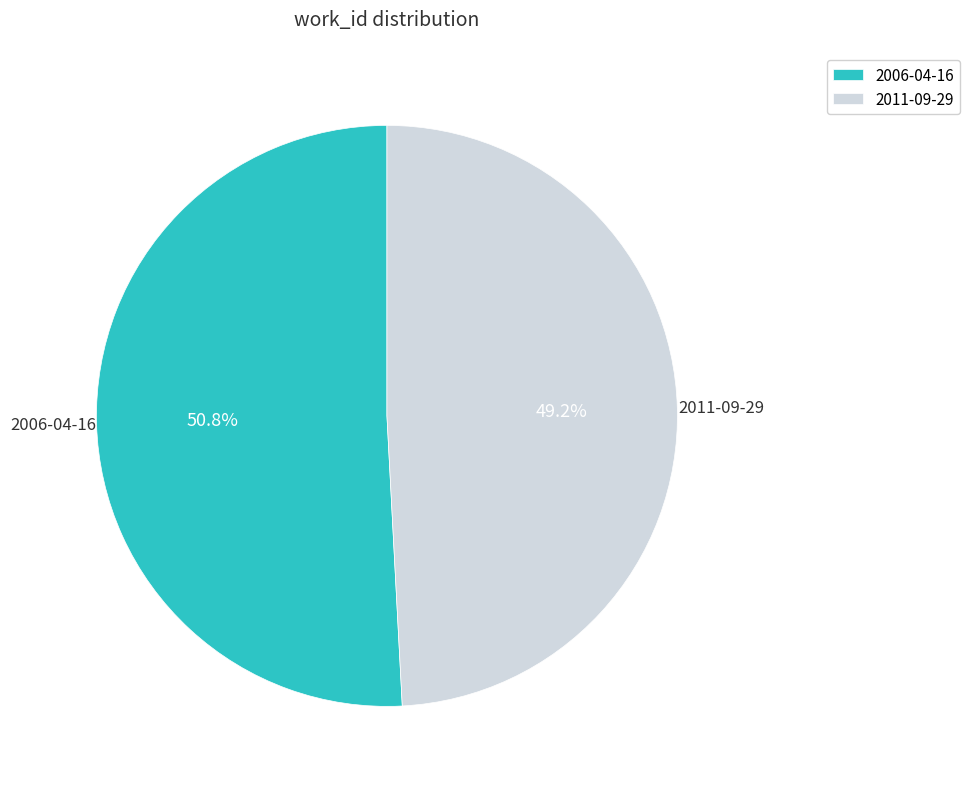

What percentage is the 2006-04-16 slice, to the nearest percent?

51%